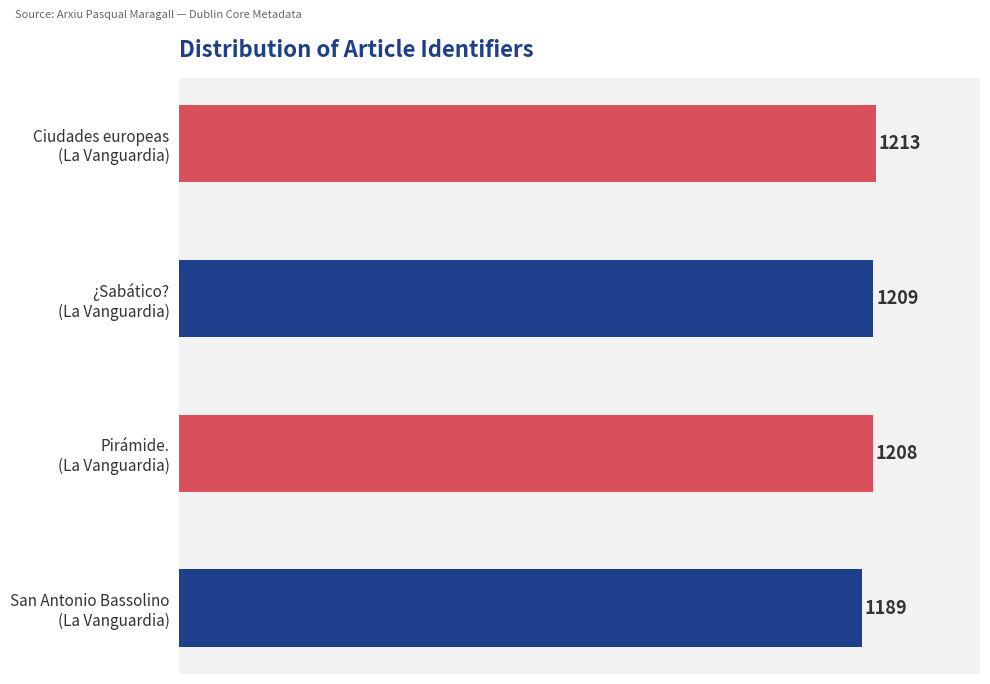

How many series are shown in this chart?

1